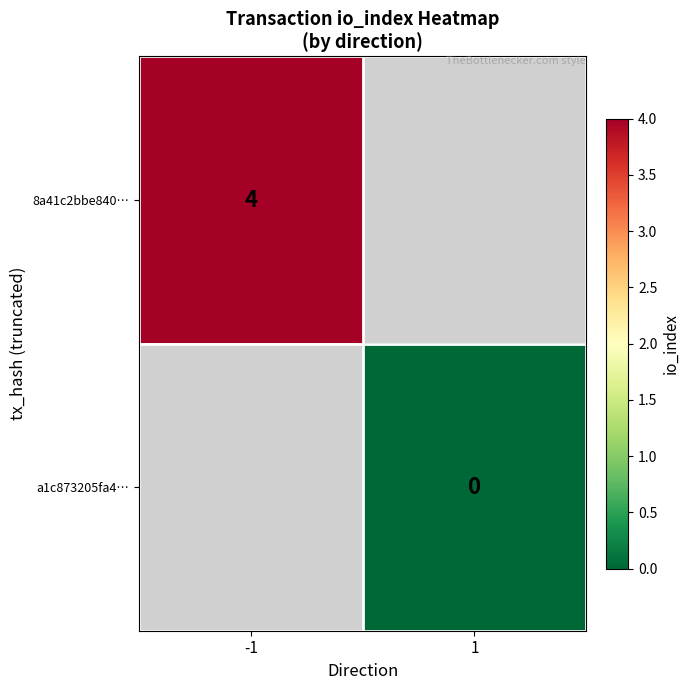

At how many categories does at least one series exceed 2?

1